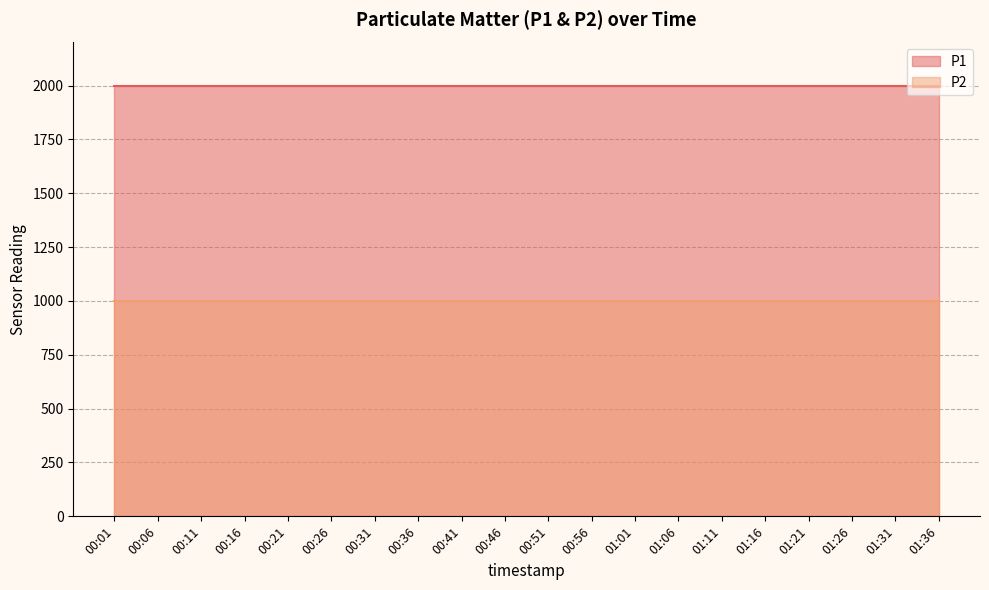

What is the difference between the highest and lowest values at 00:41?

1000.0